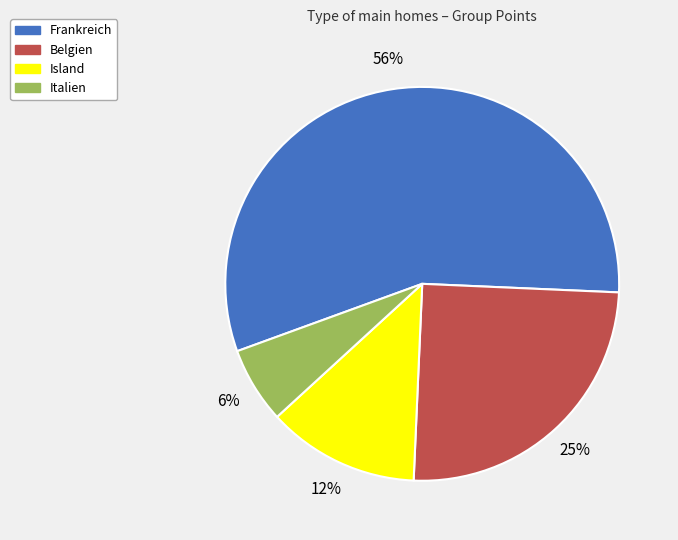

What is the smallest slice in the pie chart?

Italien